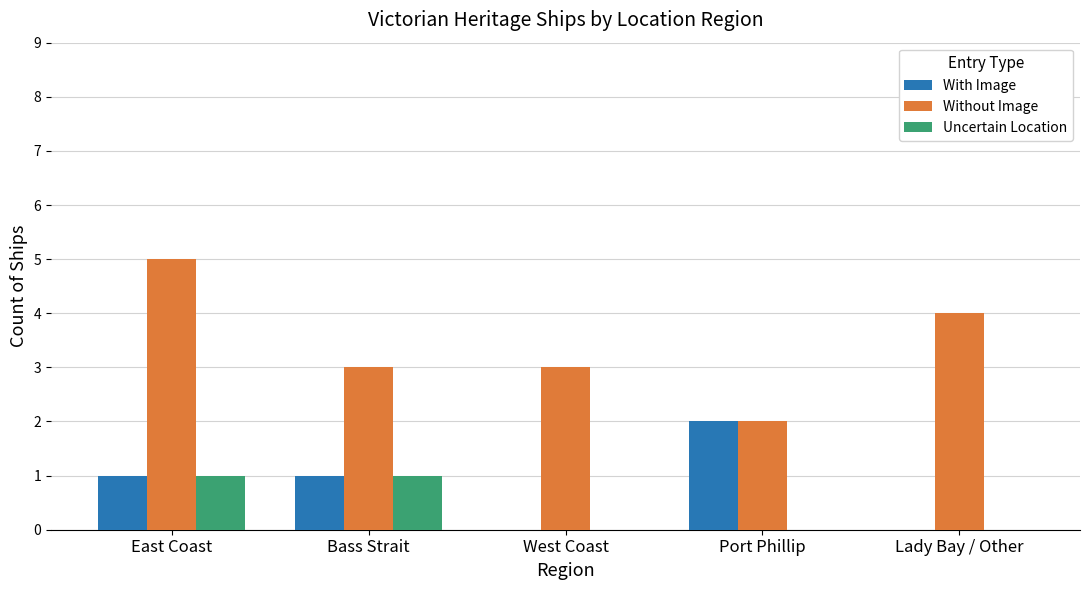

What is the sum of all With Image values?

4